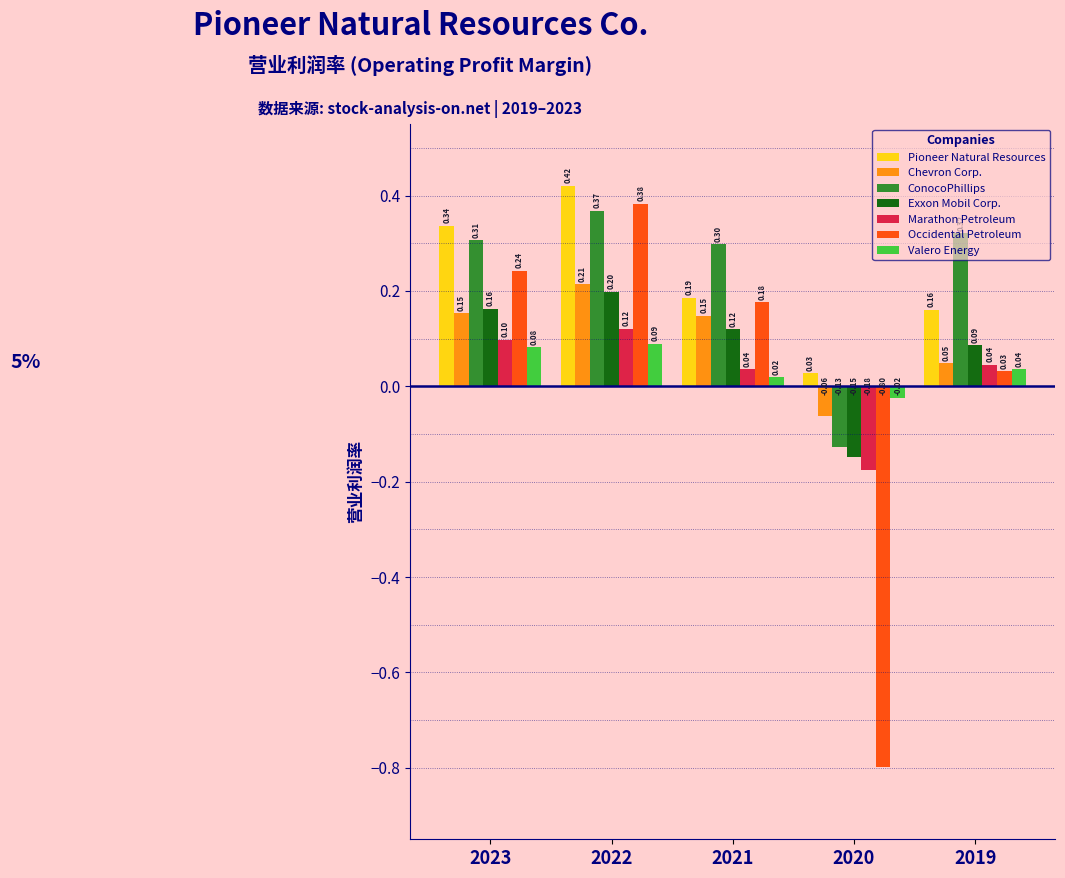

Which series has the largest range (max minus min)?

Occidental Petroleum